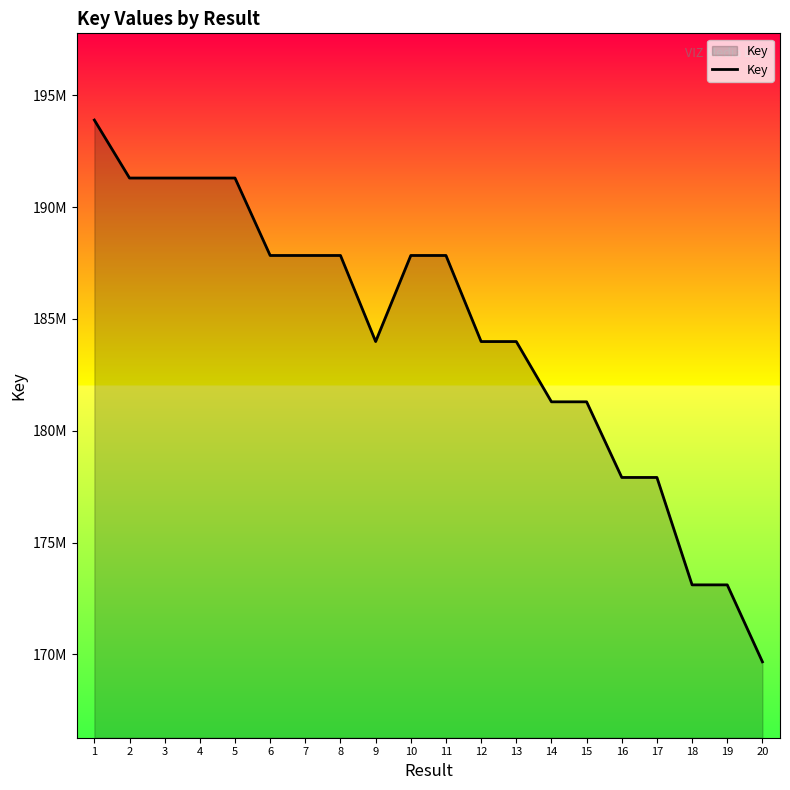

What is the difference between the maximum and second lowest values?

20783851